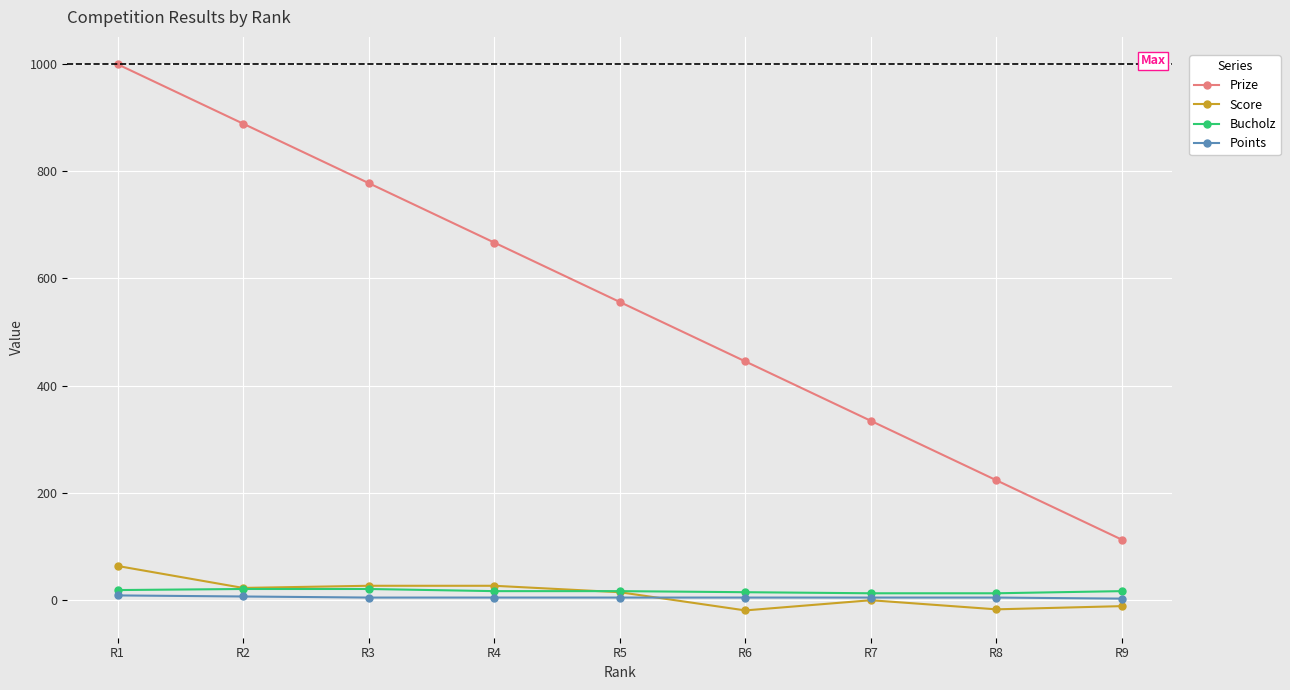

Which category has the highest value in the Prize series?

R1